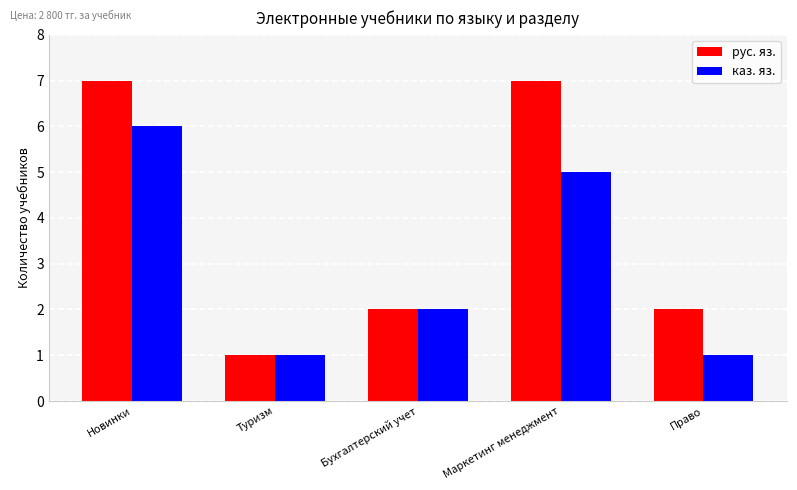

List the series in order of their overall mean, highest first.

рус. яз., каз. яз.